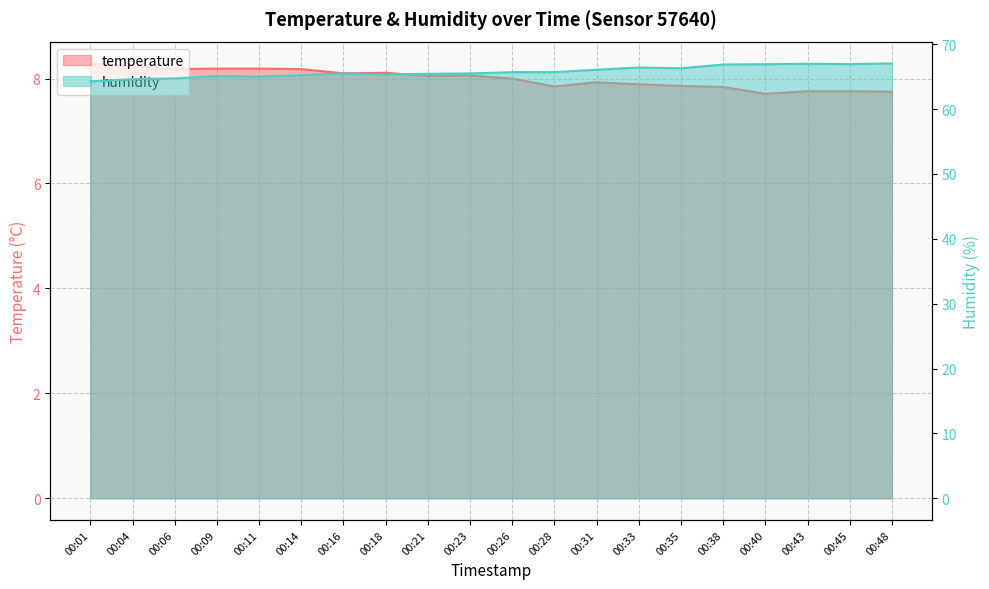

What is the total value across all series at 00:33?

74.3